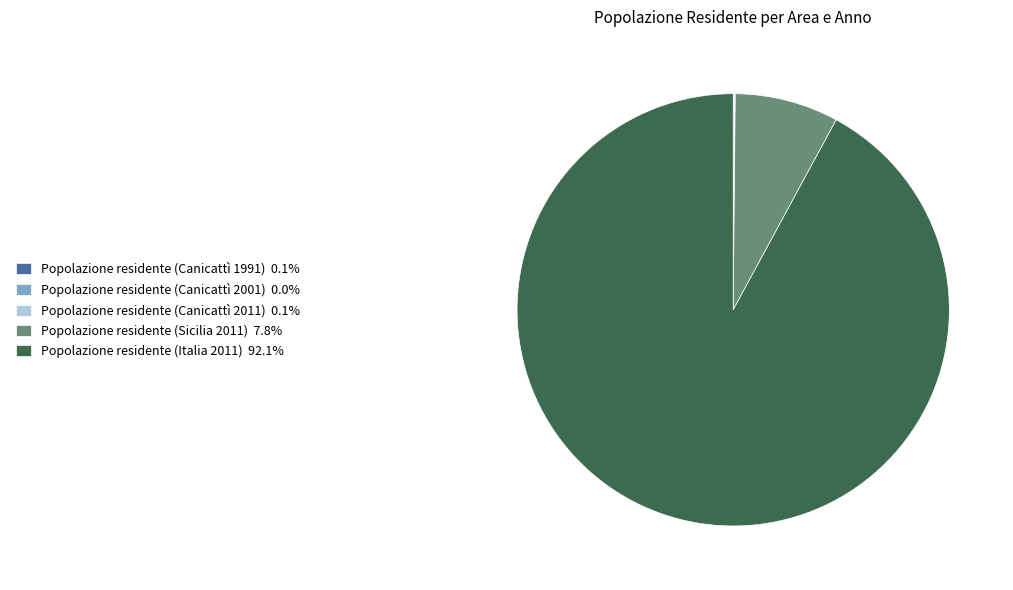

Which slice is the largest?

Popolazione residente (Italia 2011)